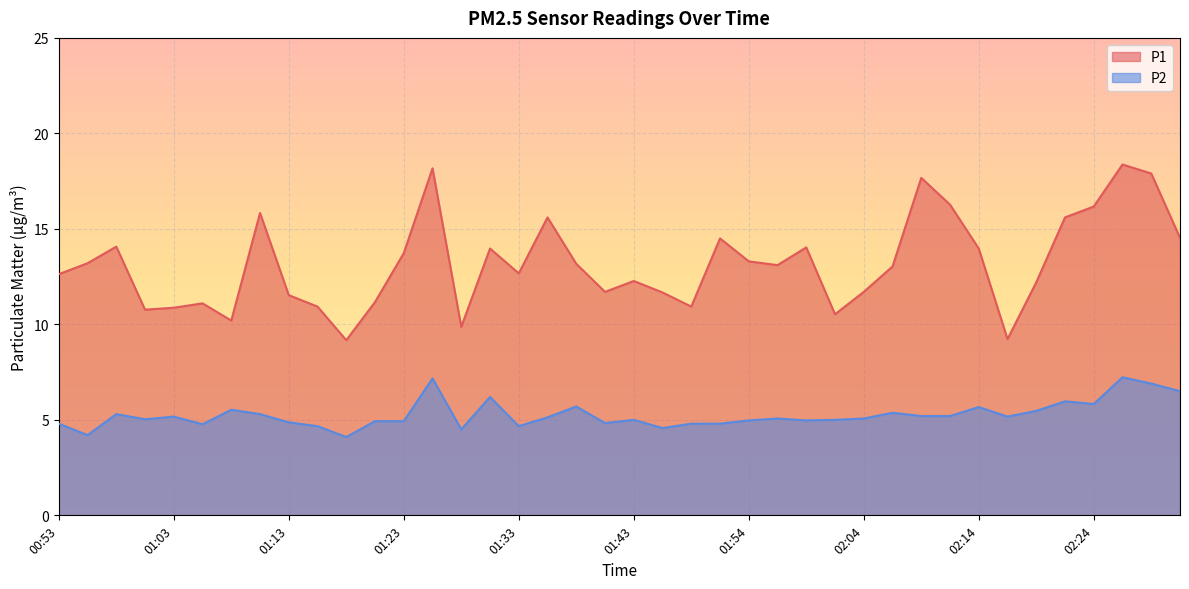

Between 01:59 and 02:29, which is larger?

02:29